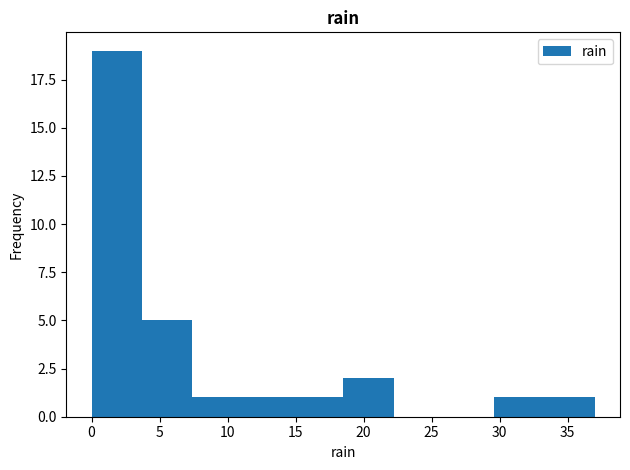

Reading left to right, transcribe this chart: for each bar, give the range it covers on the x-axis and its height. Neither the bar edges nor the heights are printed on the chart, so give them approximately, as read against the axes.

0.0 to 3.7: 19
3.7 to 7.4: 5
7.4 to 11.1: 1
11.1 to 14.8: 1
14.8 to 18.5: 1
18.5 to 22.2: 2
22.2 to 25.9: 0
25.9 to 29.6: 0
29.6 to 33.3: 1
33.3 to 37.0: 1